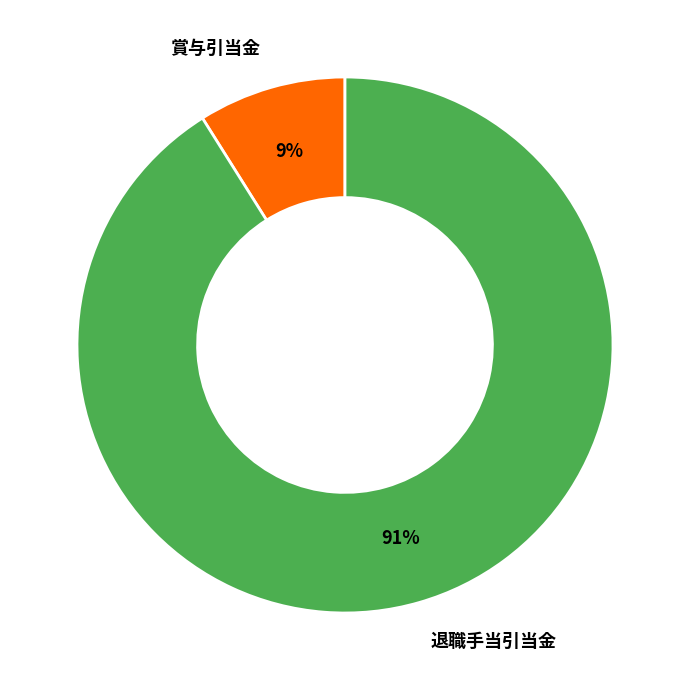

Combined, do 退職手当引当金 and 賞与引当金 account for over 50%?

Yes